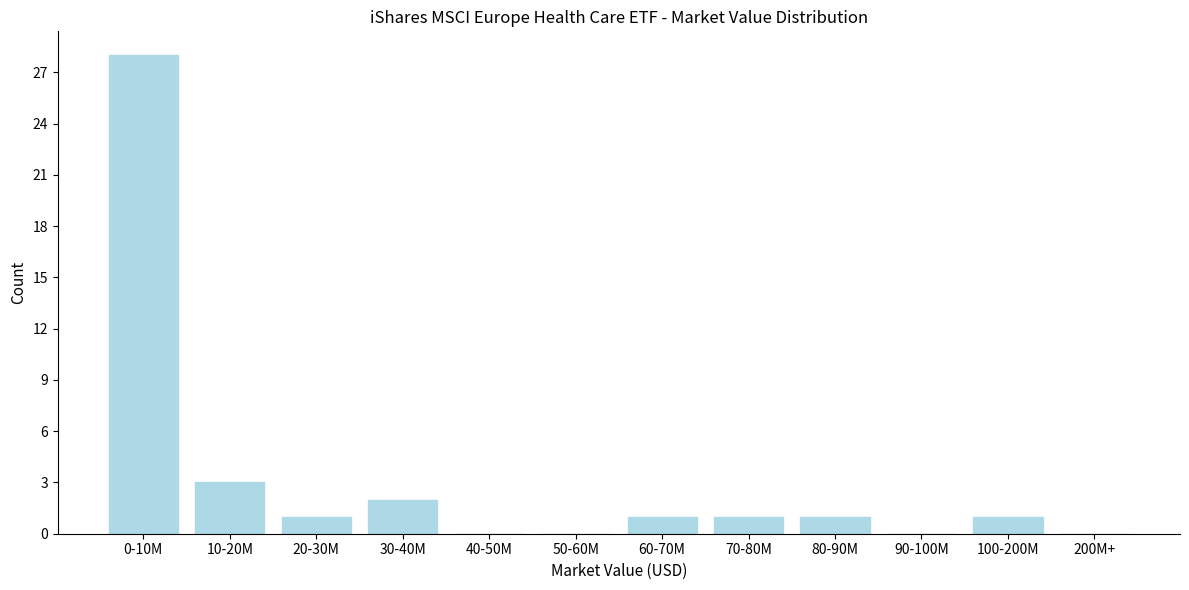

Reading left to right, what are all the values shown in this chart?

0-10M=28	10-20M=3	20-30M=1	30-40M=2	40-50M=0	50-60M=0	60-70M=1	70-80M=1	80-90M=1	90-100M=0	100-200M=1	200M+=0